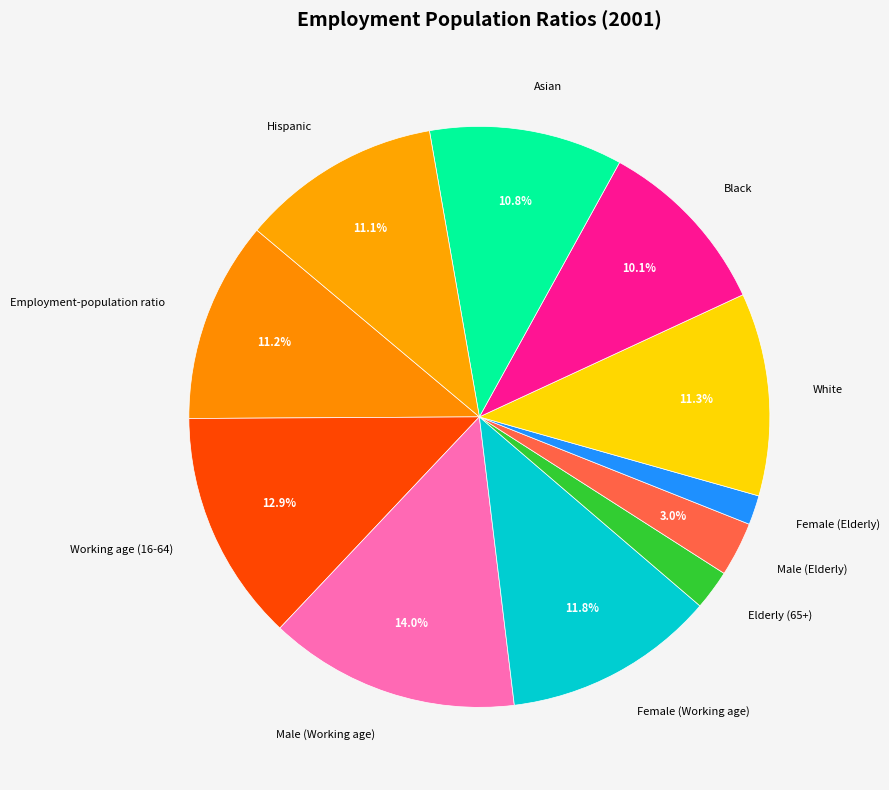

To the nearest percent, what is the average slice percentage?

9%